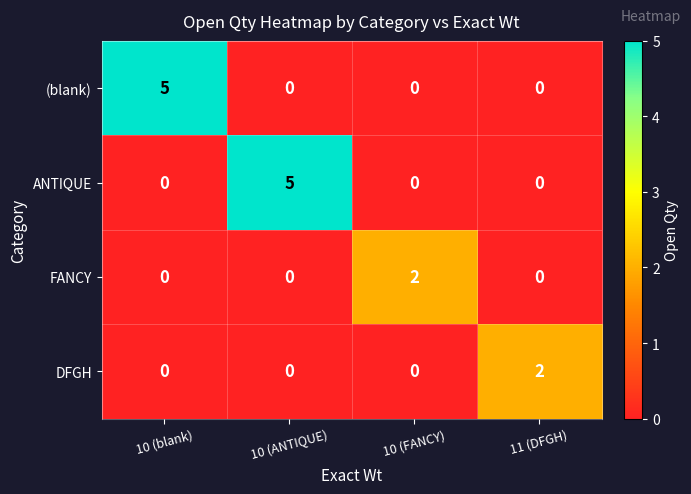

What is the difference between the highest and lowest values at 10 (blank)?

5